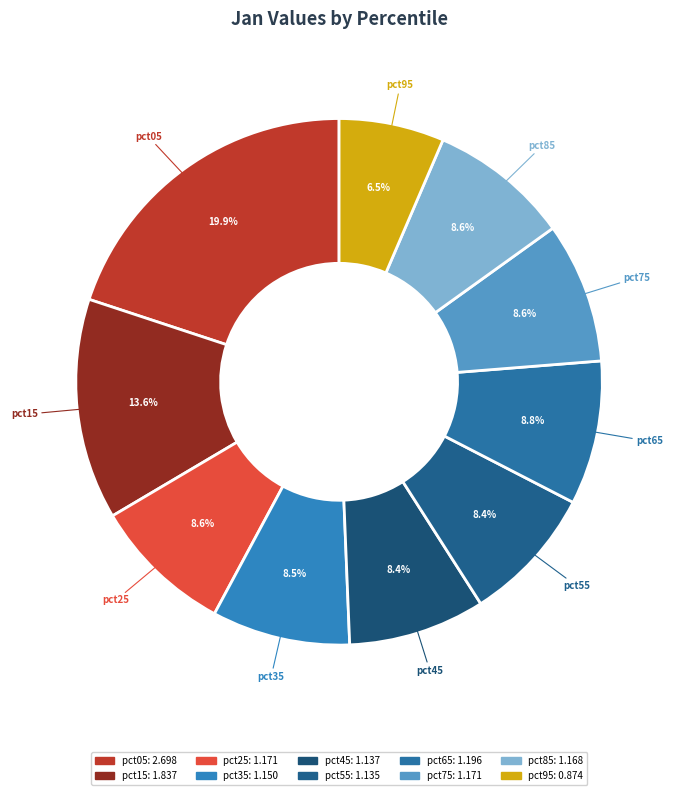

How many segments does this pie chart have?

10